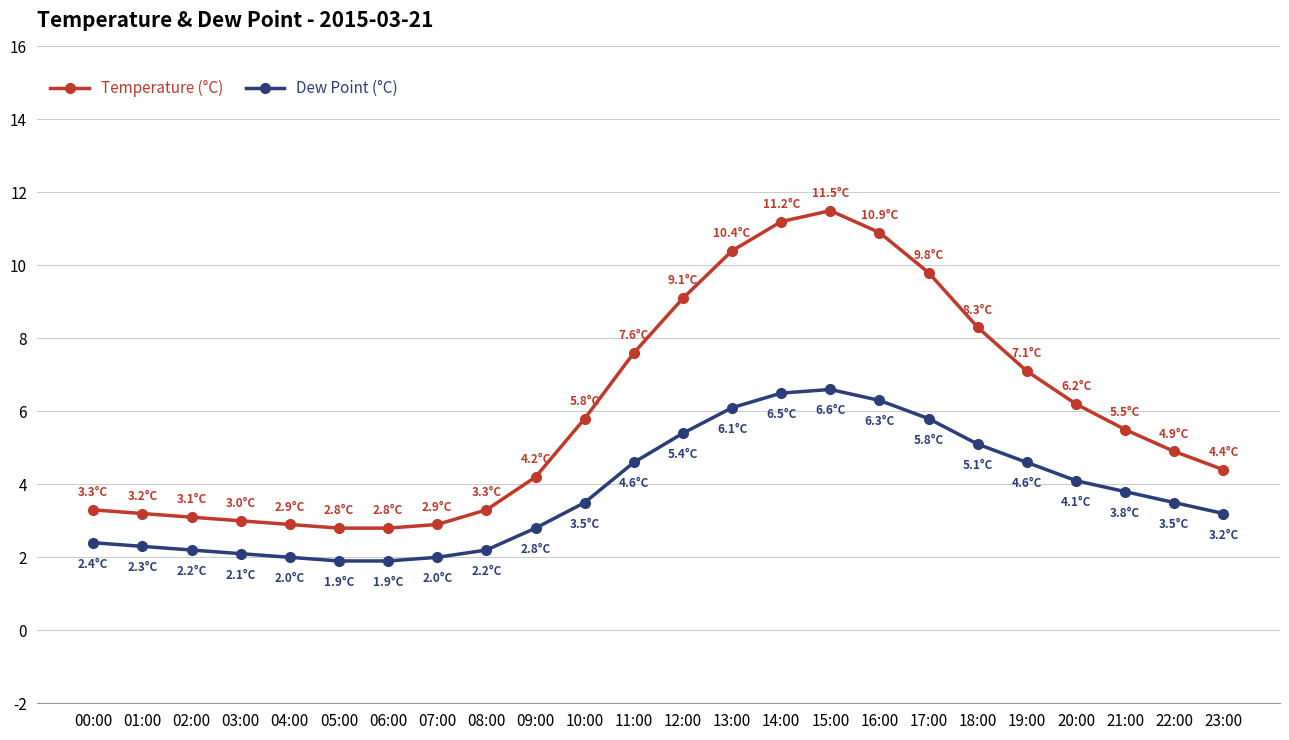

What is the total value across all series at 18:00?

13.4